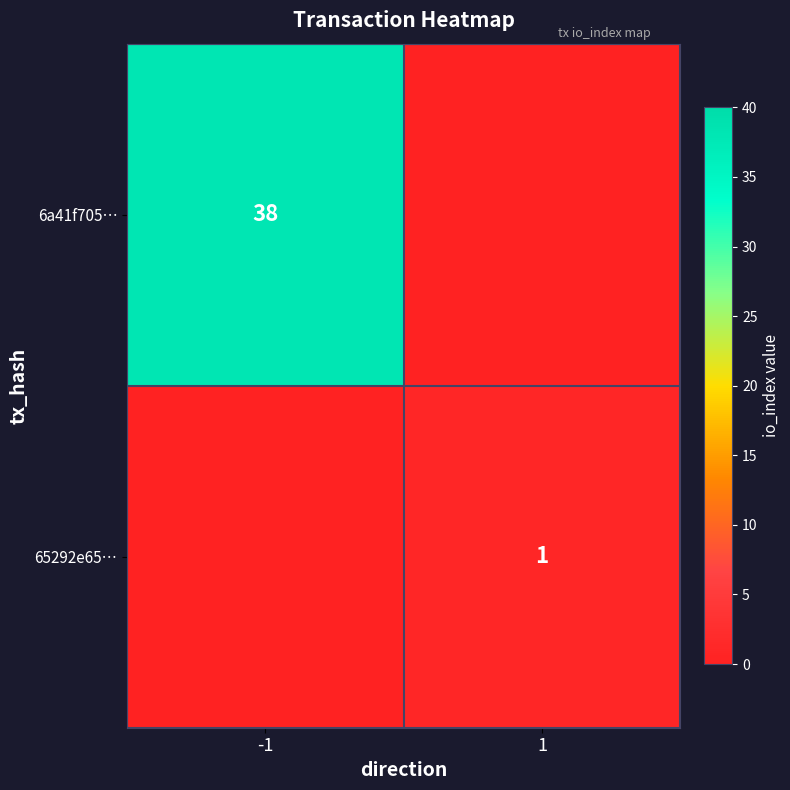

The value of 65292e65… at 1 is 2. True or false?

False